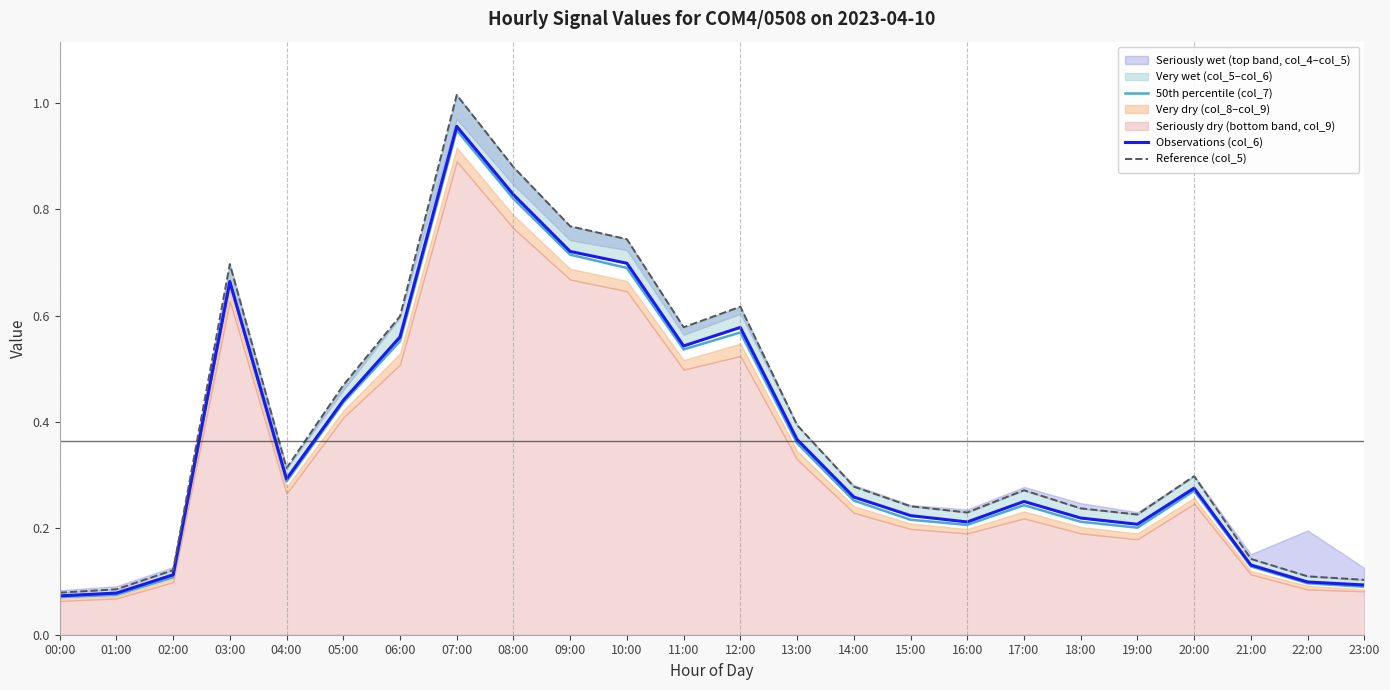

Is it true that 50th percentile (col_7) equals 0.1 at 14:00?

False